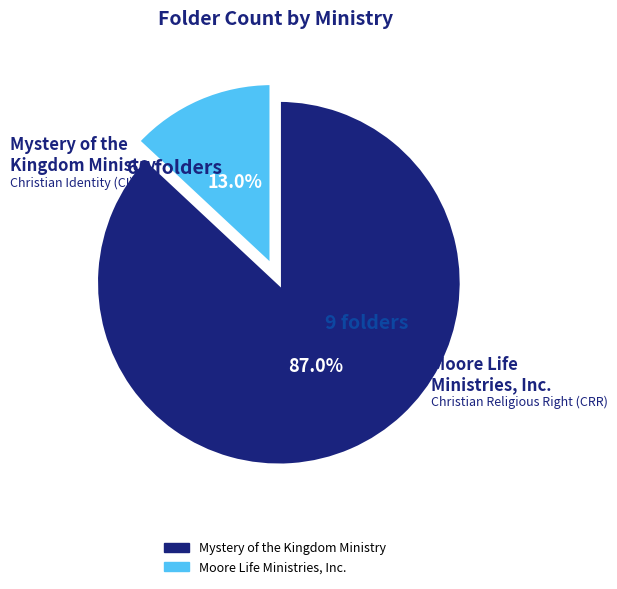

What is the total percentage of Mystery of the Kingdom Ministry and Moore Life Ministries, Inc.?

100.0%